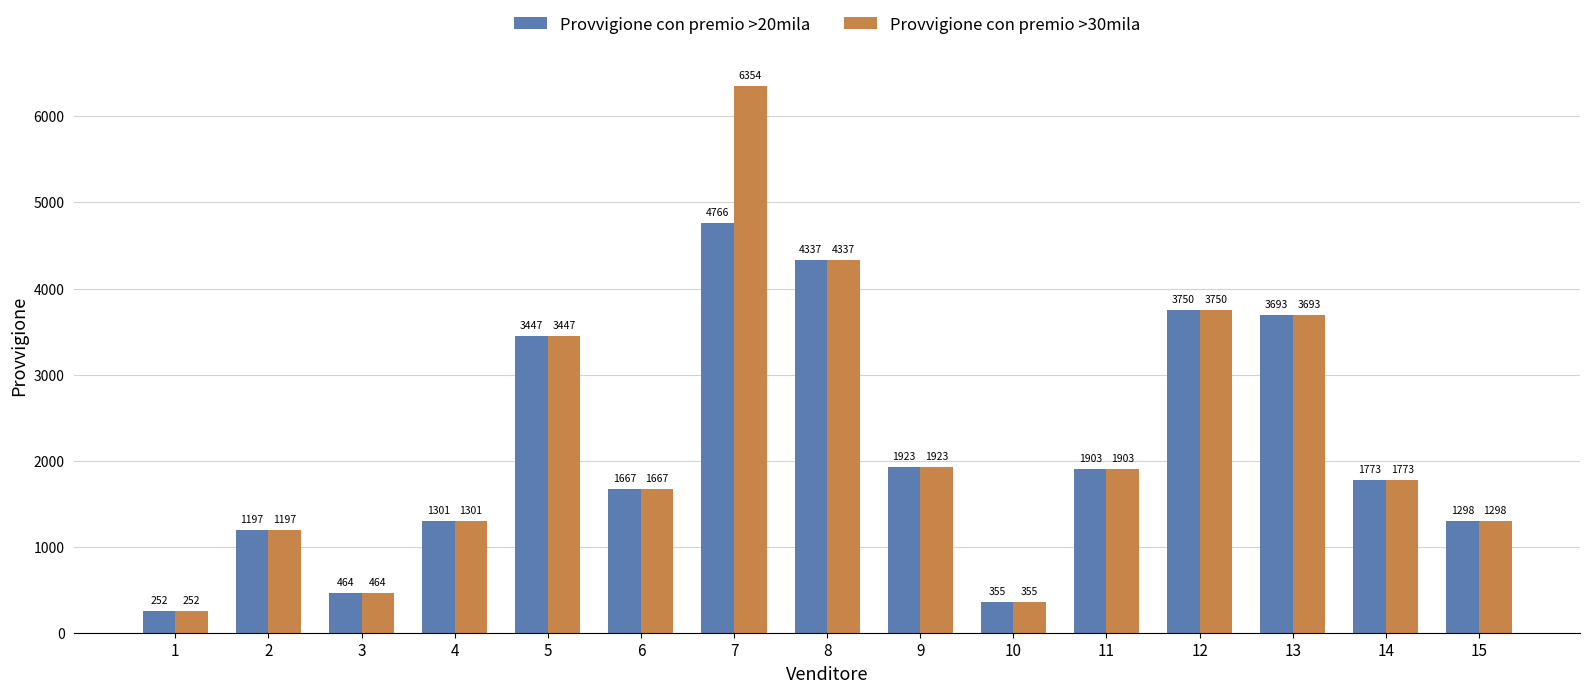

True or false: Provvigione con premio >30mila has a value of 1298.0 at 15.

True